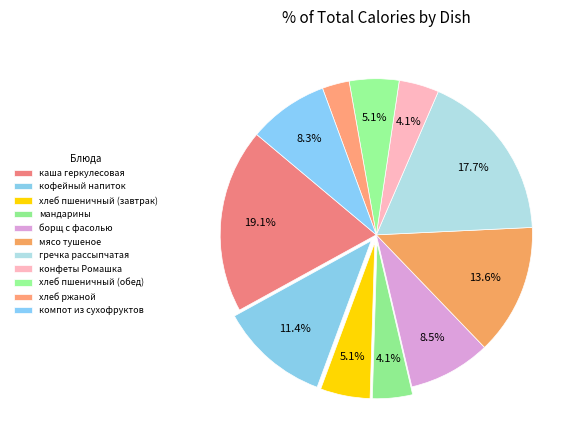

Count the number of slices in the pie.

11